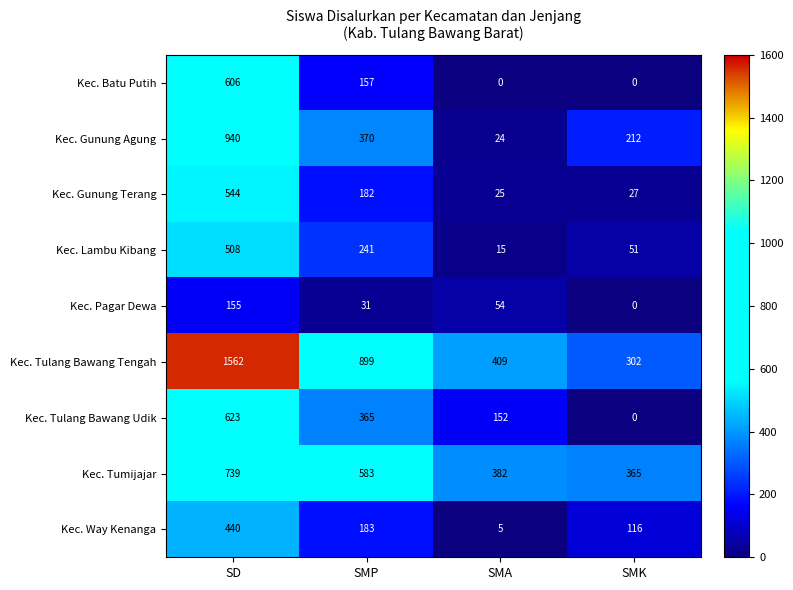

At which label does Kec. Way Kenanga first exceed 183?

SD